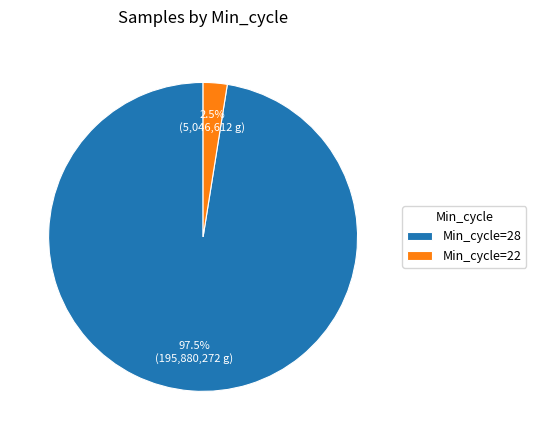

Rank the categories by value from lowest to highest.

Min_cycle=22, Min_cycle=28